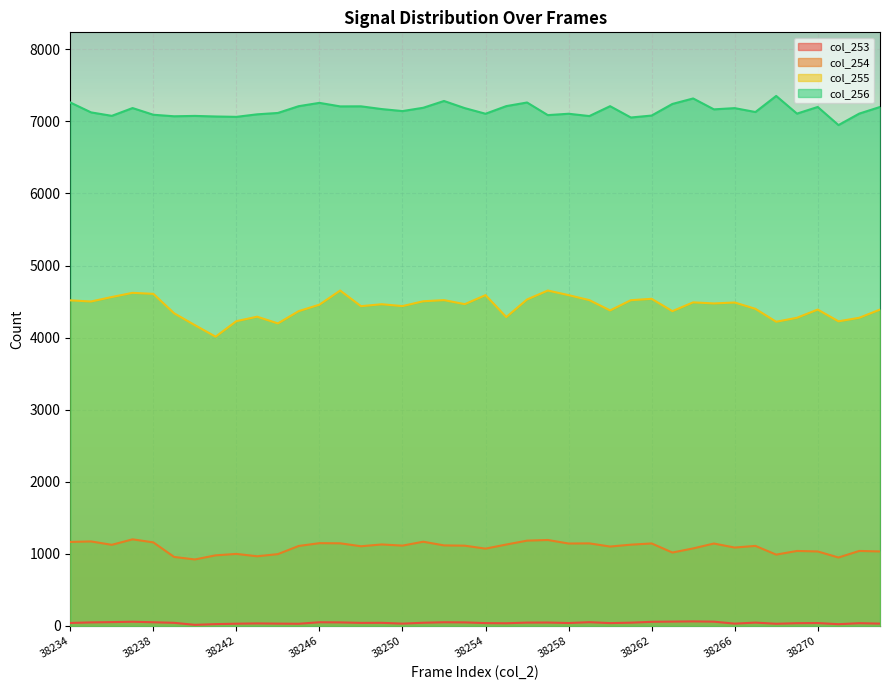

In col_253, how many points are lower than both neighbors (excluding endpoints)?

10